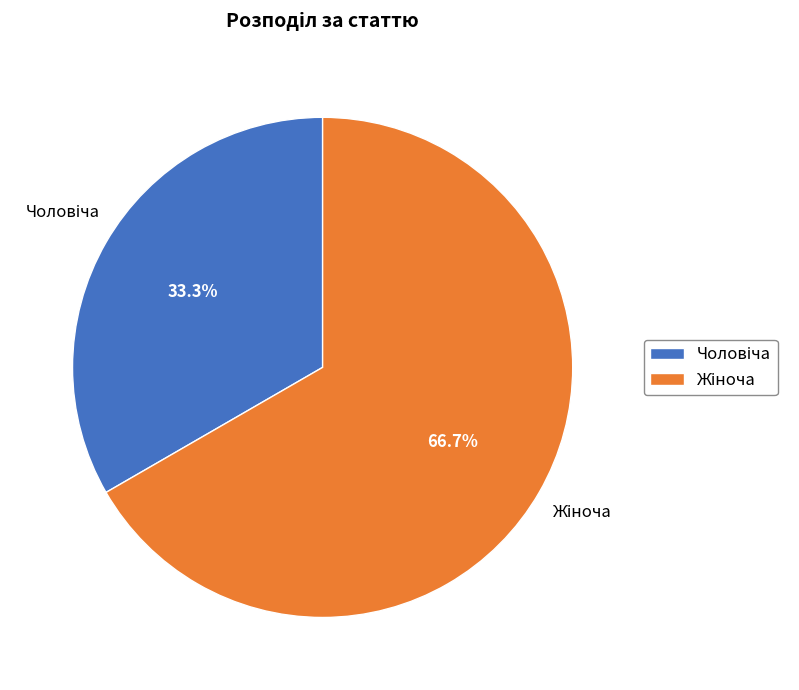

Does any single category account for the majority?

Yes